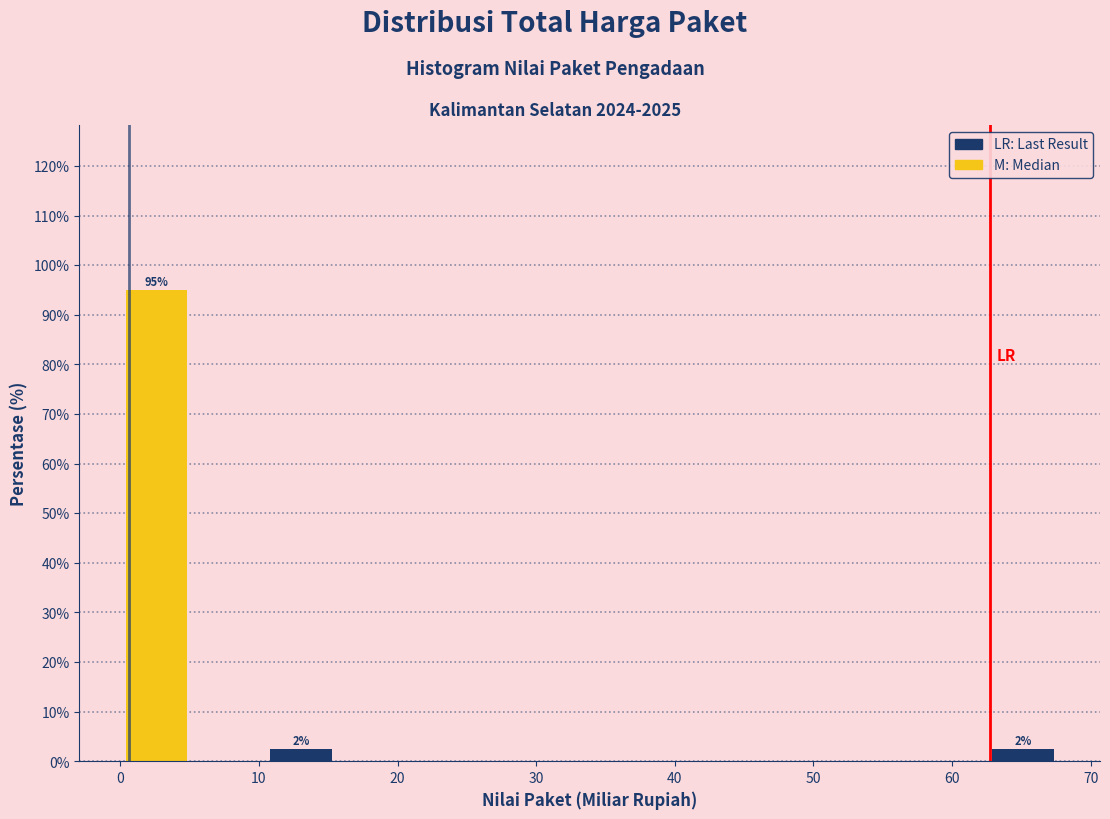

Over which range of the x-axis is the bar tallest?

0 to 5